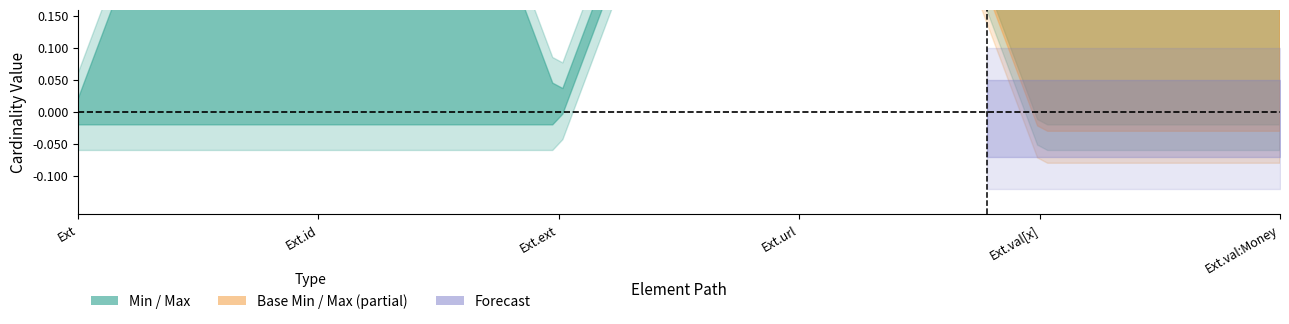

What is the label of the 5th point from the right?

Extension.id